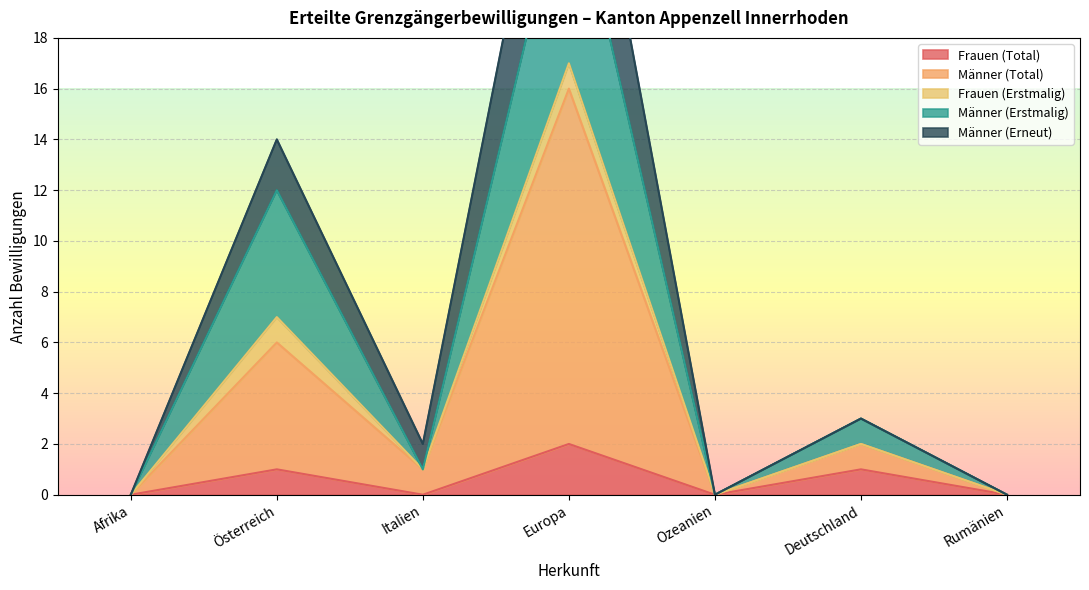

How many interior local valleys does the Männer (Total) series have?

2